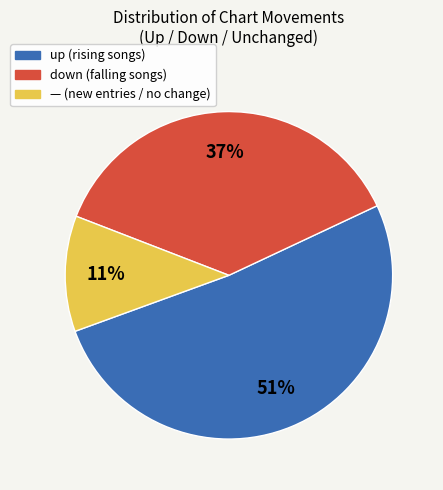

Count the number of slices in the pie.

3